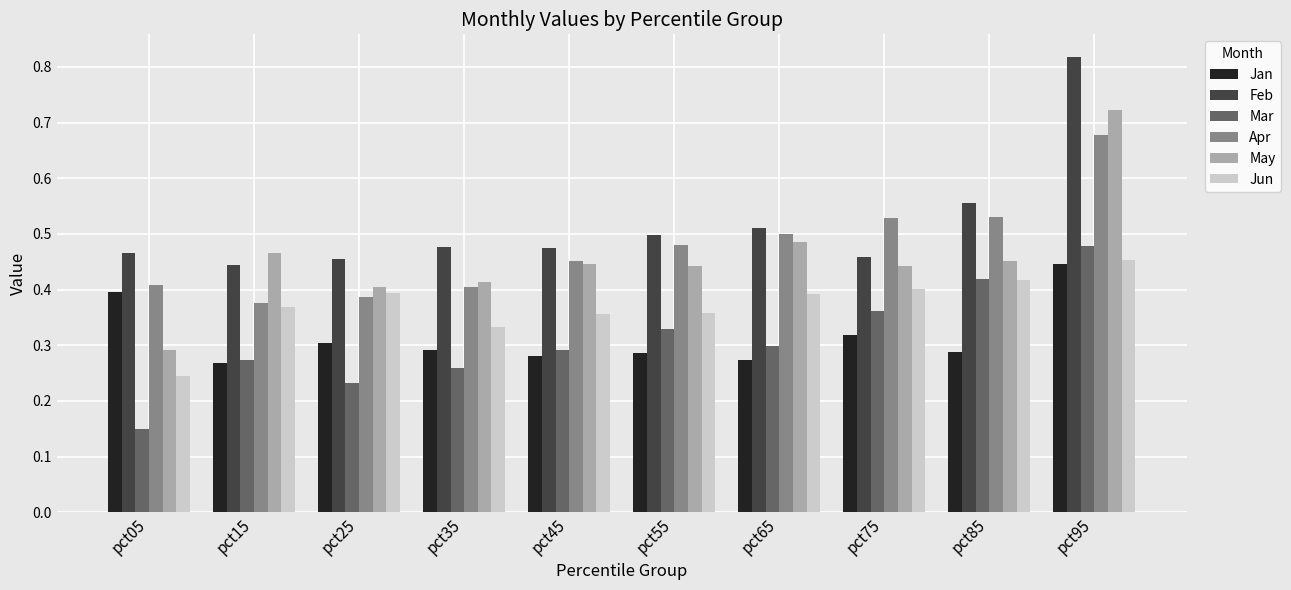

Which series has the largest range (max minus min)?

May